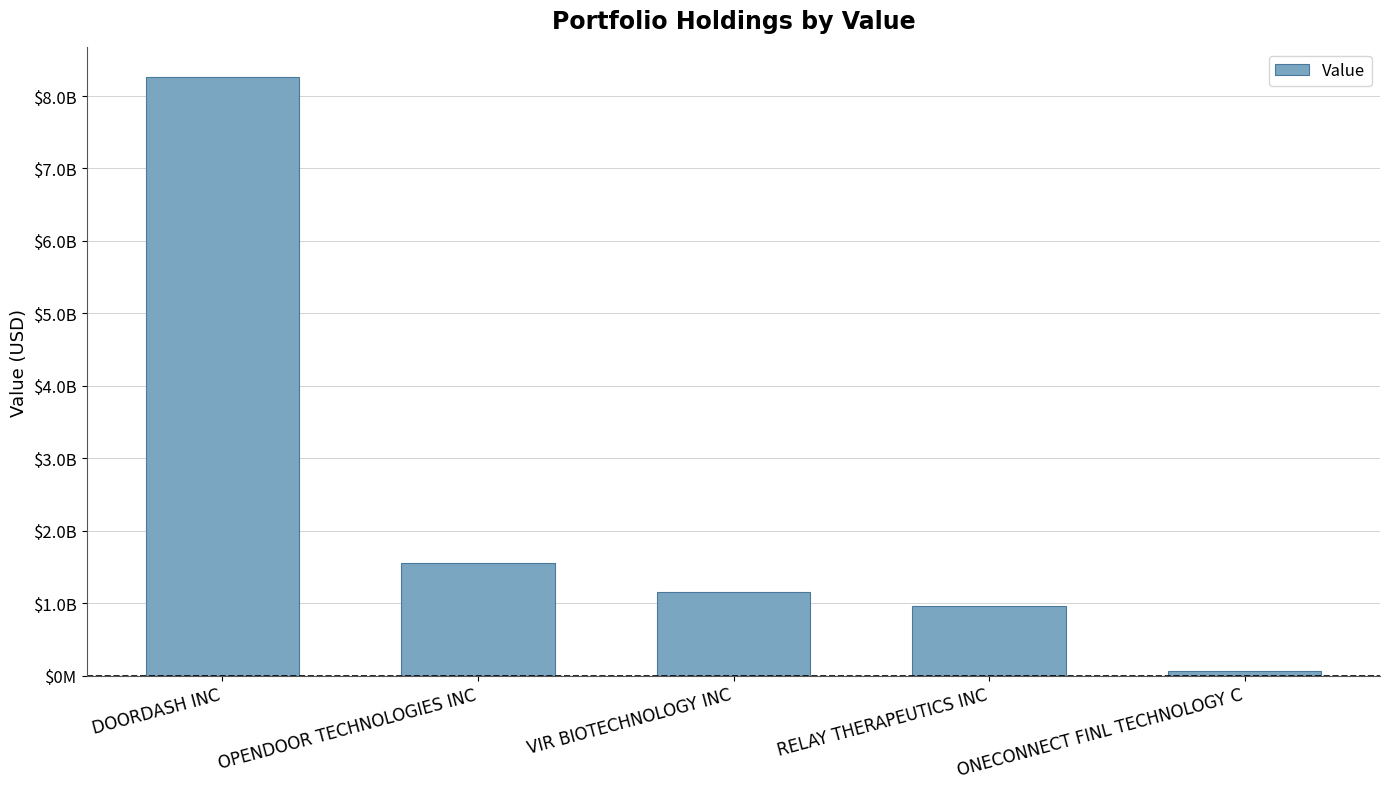

What is the approximate value at DOORDASH INC?

8257713000